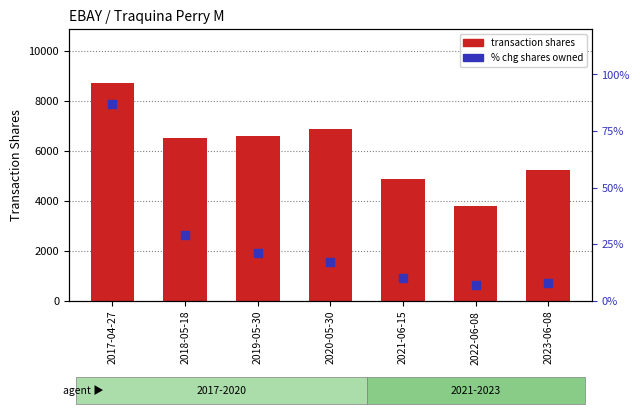

Which series has the largest Y range (max minus min)?

transaction shares